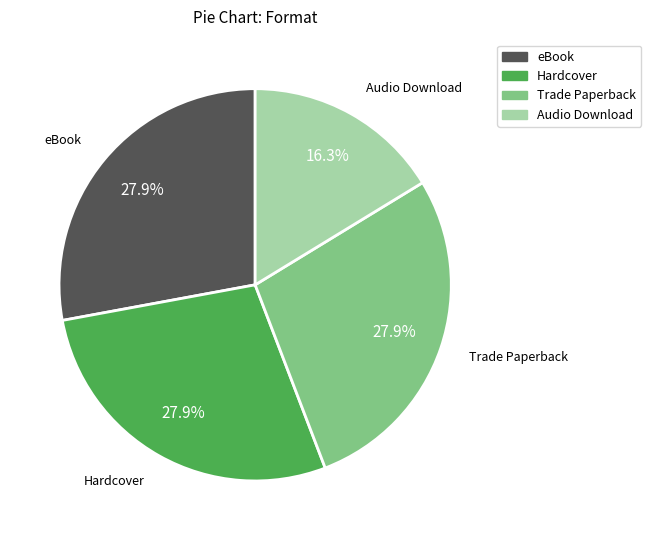

Is there a majority slice in this chart?

No